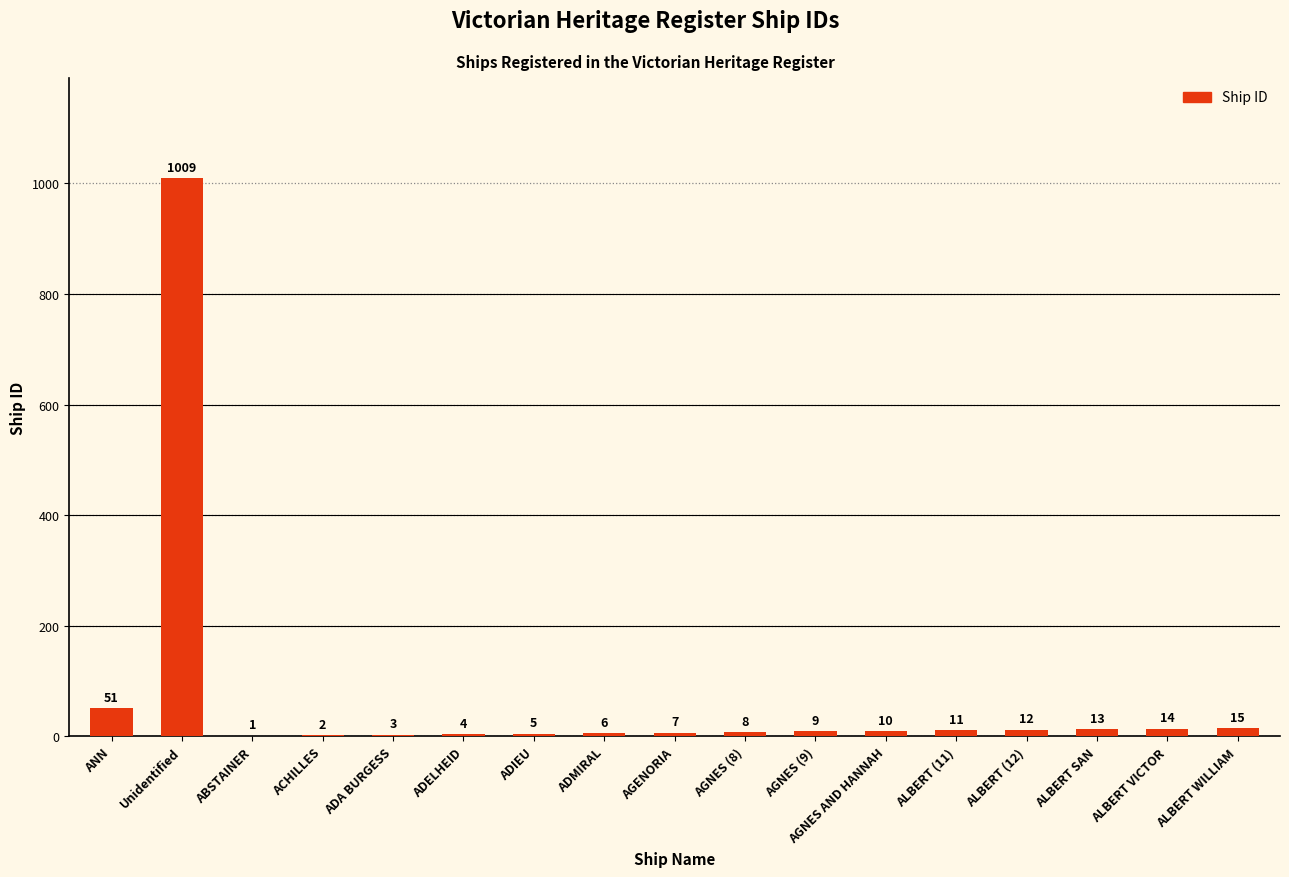

Reading left to right, list all the values displayed in this chart.

ANN=51	Unidentified=1009	ABSTAINER=1	ACHILLES=2	ADA BURGESS=3	ADELHEID=4	ADIEU=5	ADMIRAL=6	AGENORIA=7	AGNES (8)=8	AGNES (9)=9	AGNES AND HANNAH=10	ALBERT (11)=11	ALBERT (12)=12	ALBERT SAN=13	ALBERT VICTOR=14	ALBERT WILLIAM=15